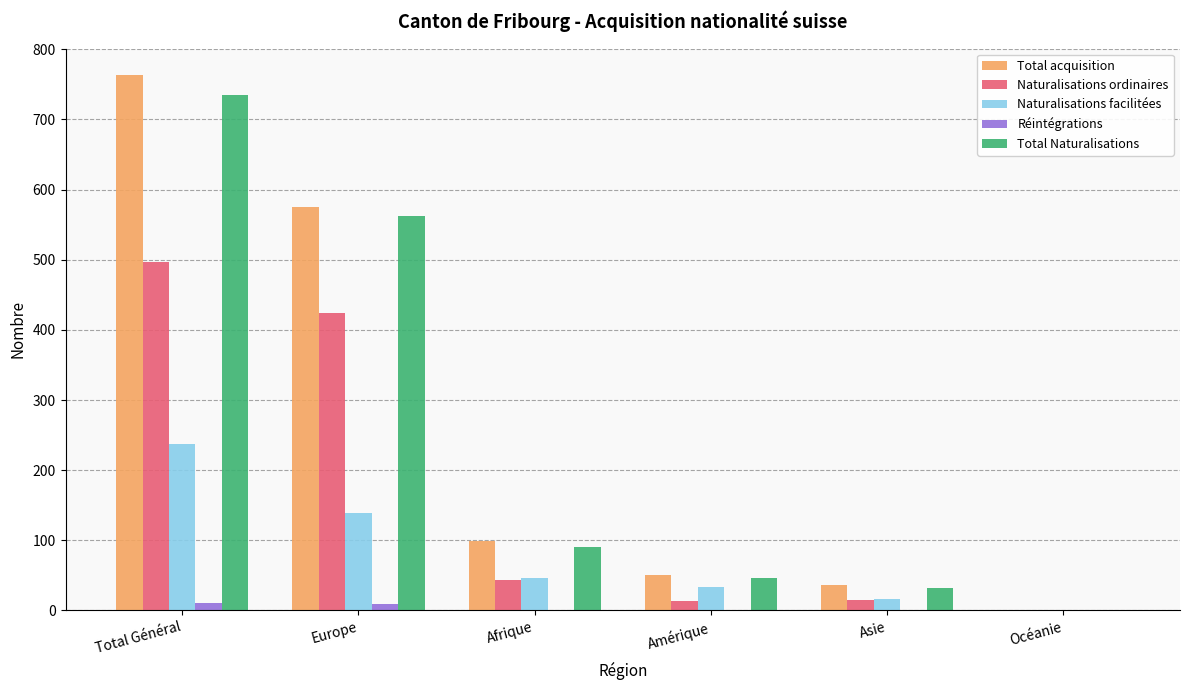

How many distinct data groups are displayed?

5